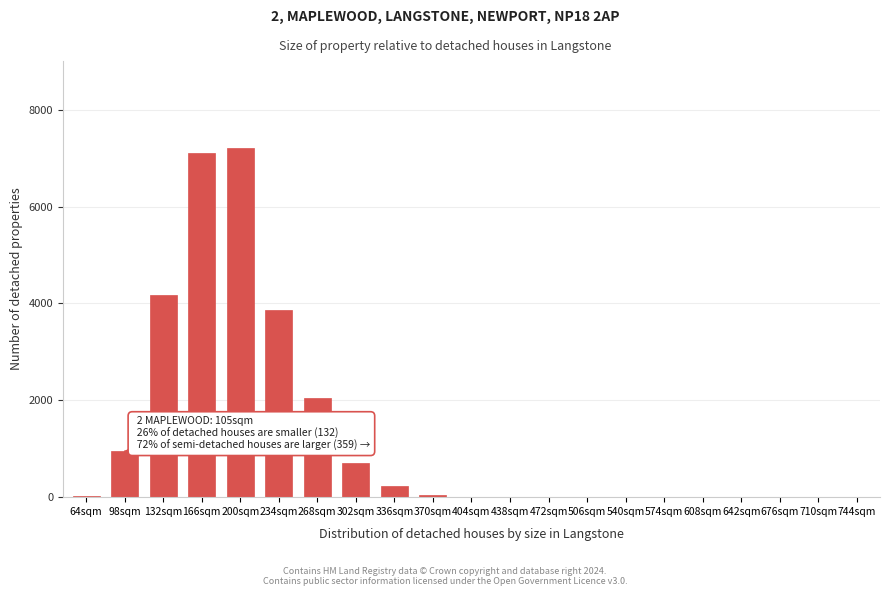

What is the ratio of the value at 268sqm to the value at 302sqm?

2.9